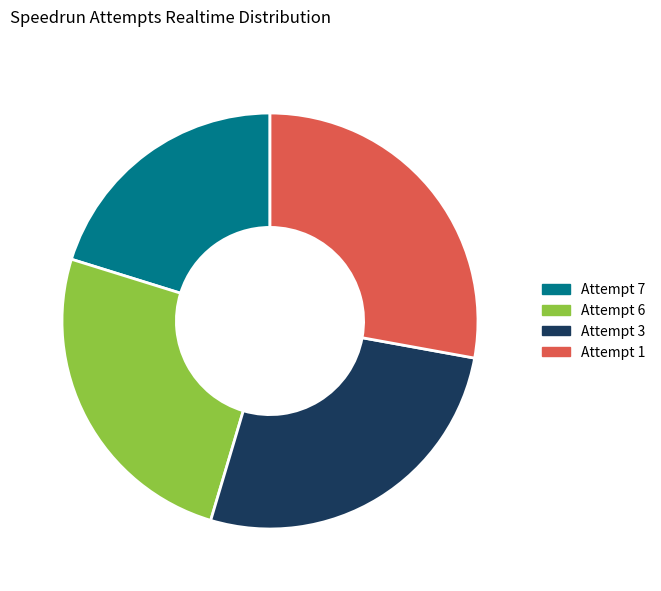

What is the ratio of the value at Attempt 7 to the value at Attempt 1?

0.7